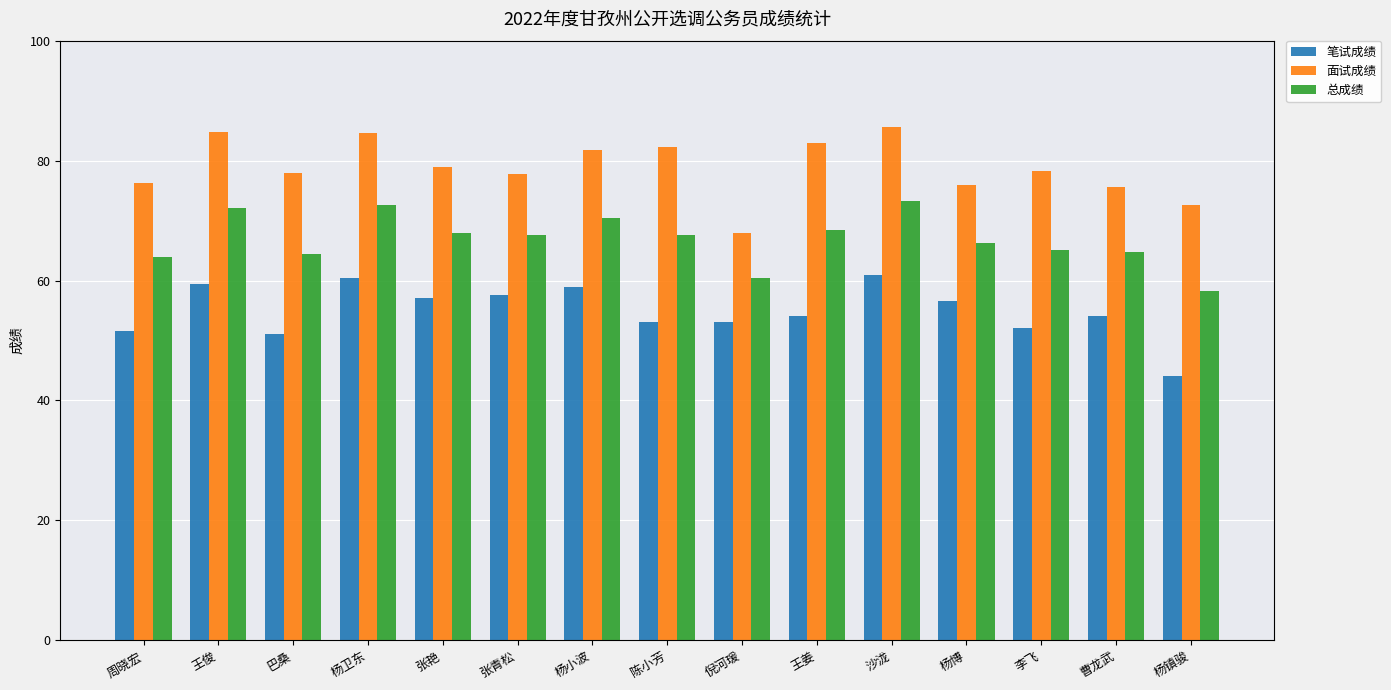

Read the 总成绩 value at 沙泷.

73.3